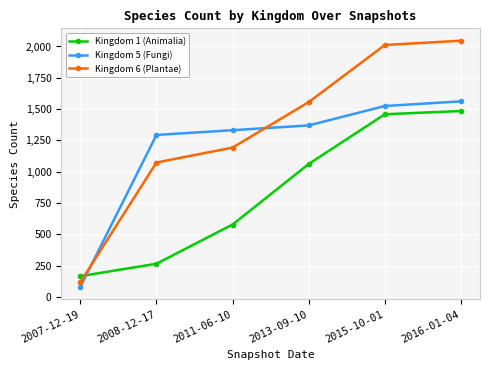

List the series in order of their overall mean, highest first.

Kingdom 6 (Plantae), Kingdom 5 (Fungi), Kingdom 1 (Animalia)